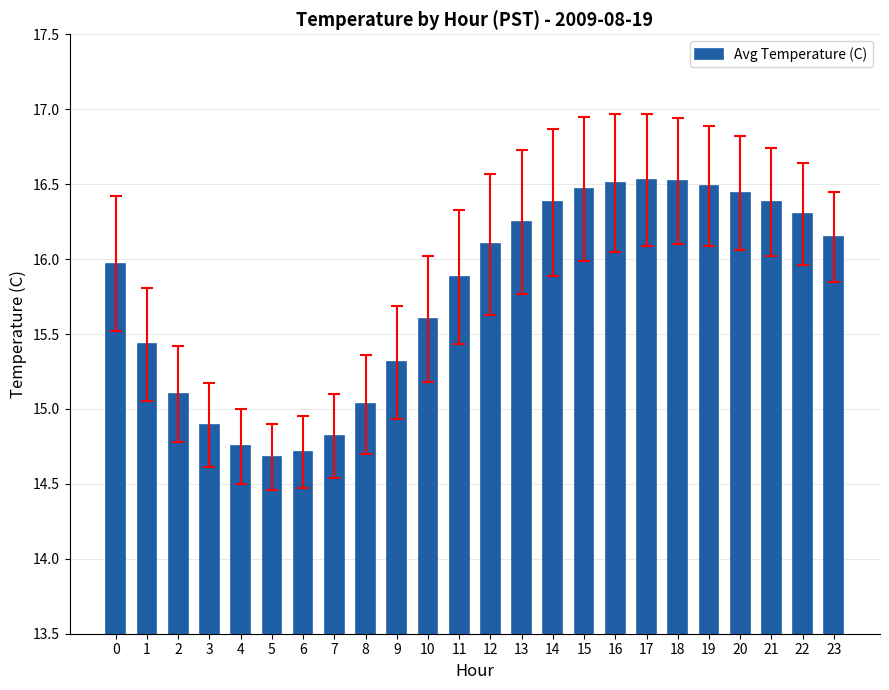

Which has a higher value, 15 or 2?

15